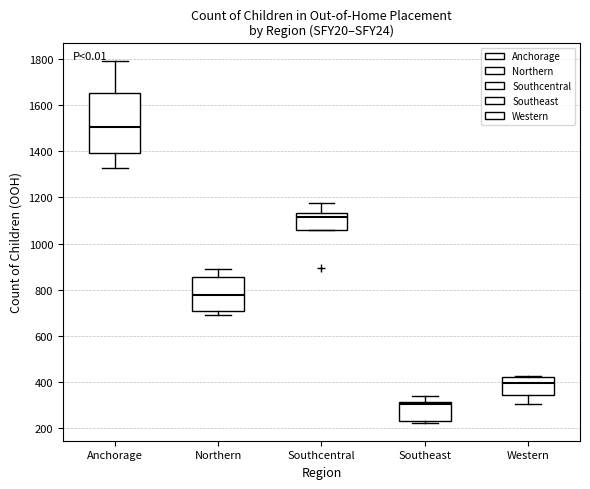

Reading left to right, read every box against the y-axis: the position of its median line, the range the box covers, and the ends of its whiskers. The values are not printed on the chart, so give them approximately, as read against the axis.

Anchorage: median 1500, box 1400 to 1660, whiskers 1320 to 1800
Northern: median 780, box 700 to 860, whiskers 700 (just below the box's lower edge) to 900
Southcentral: median 1120, box 1060 to 1140, whiskers 1060 to 1180
Southeast: median 300, box 240 to 320, whiskers 220 to 340
Western: median 400, box 340 to 420, whiskers 300 to 420